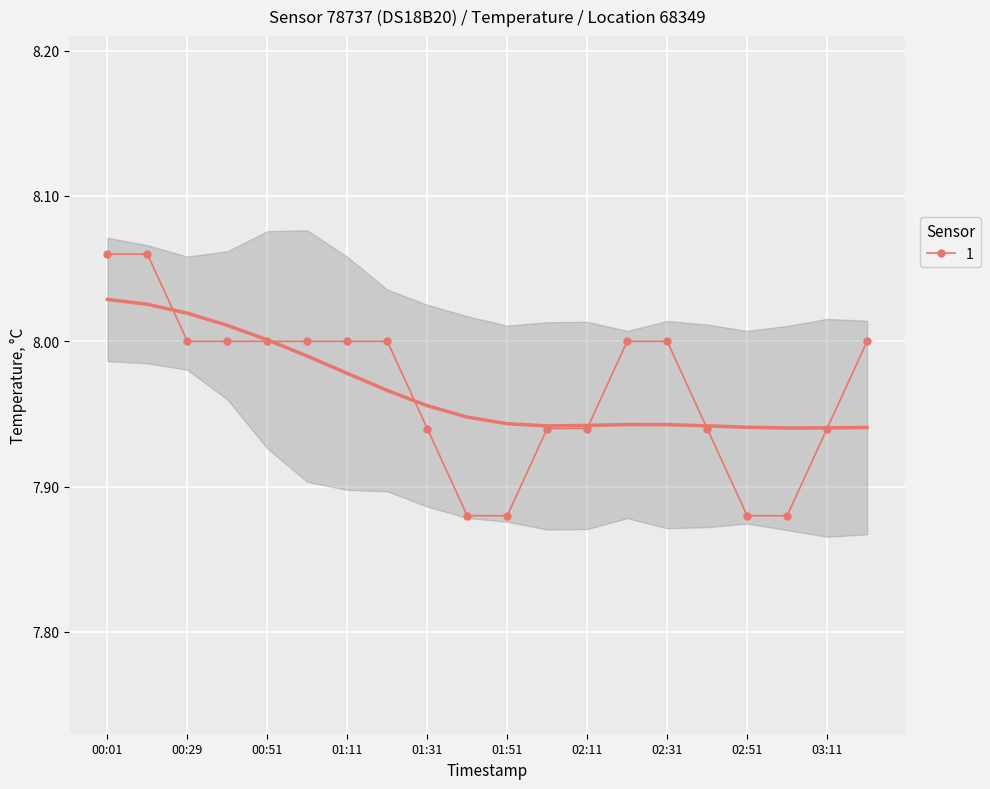

Which label corresponds to the largest value in the chart?

00:01